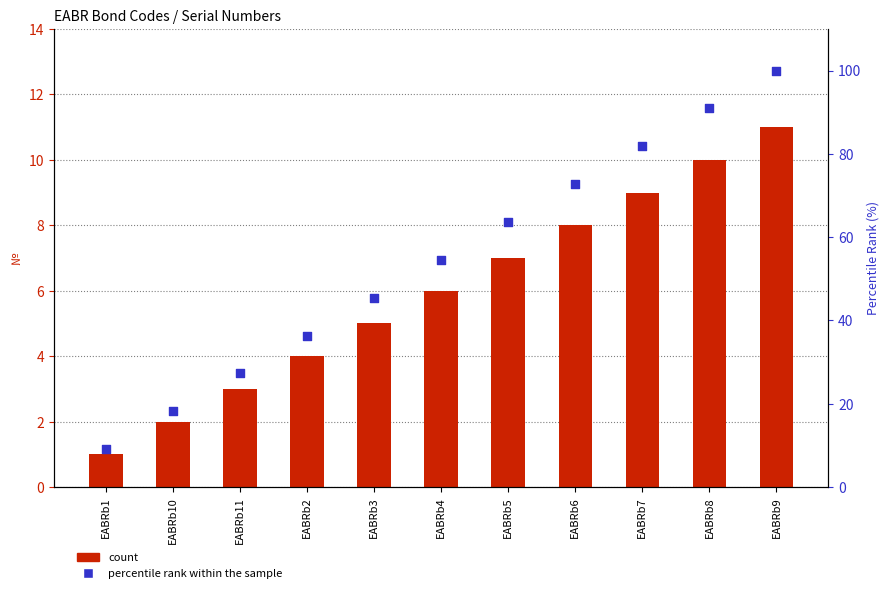

Is the value of percentile rank within the sample at EABRb7 greater than the value of count at EABRb11?

Yes